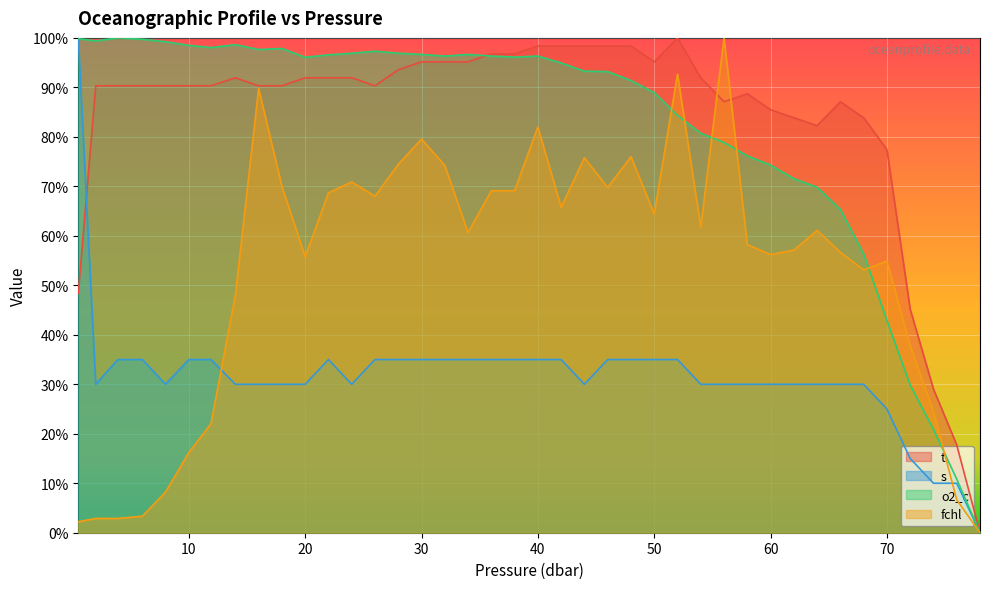

What are all the series names shown in the legend?

t, s, o2_c, fchl